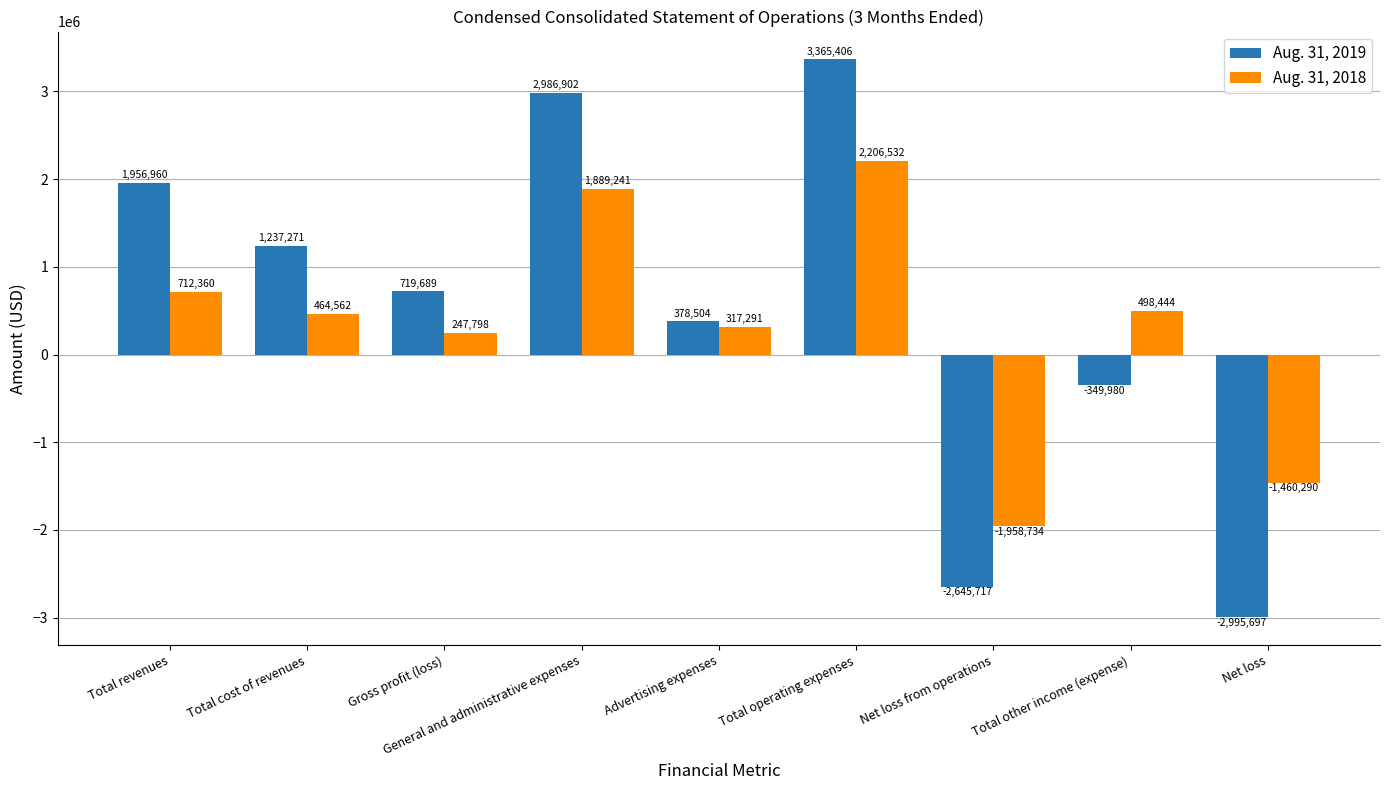

Reading left to right, list all the values displayed in this chart.

Aug. 31, 2019: 1956960	1237271	719689	2986902	378504	3365406	-2645717	-349980	-2995697
Aug. 31, 2018: 712360	464562	247798	1889241	317291	2206532	-1958734	498444	-1460290